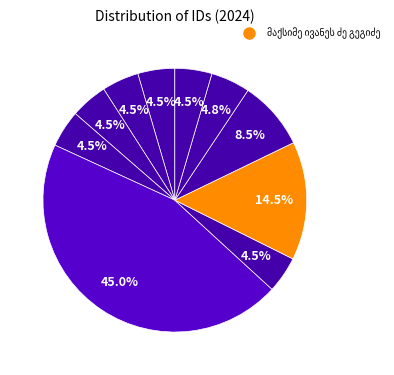

How many segments does this pie chart have?

10